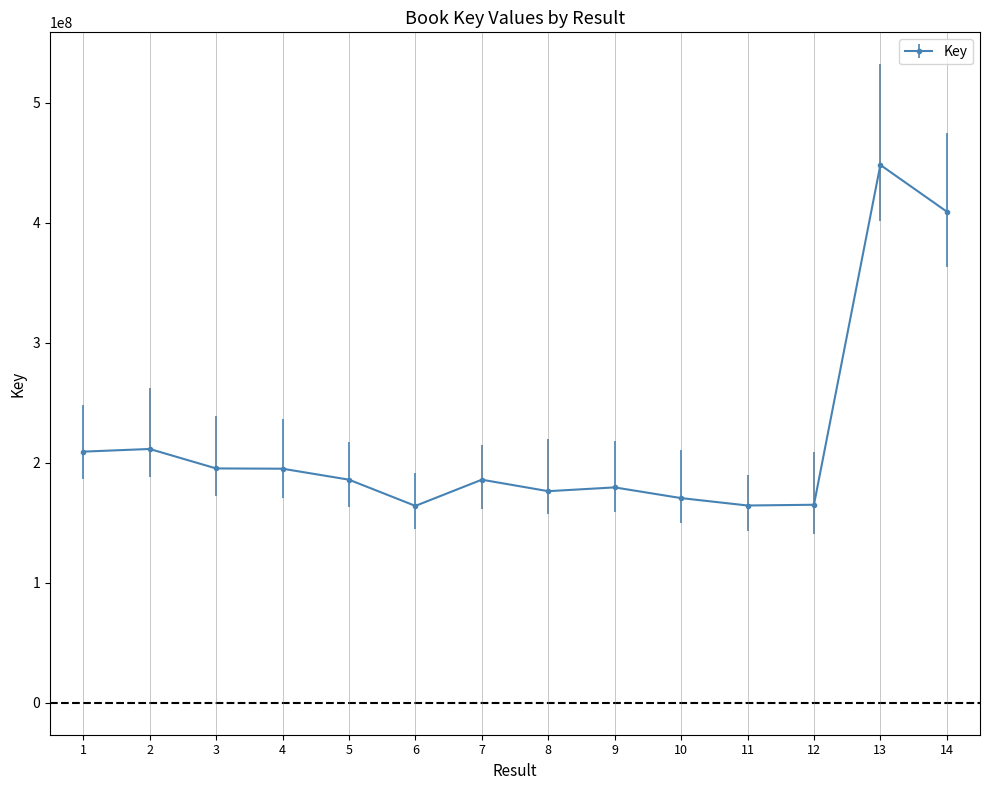

What is the change in value from 2 to 9?

-32015652